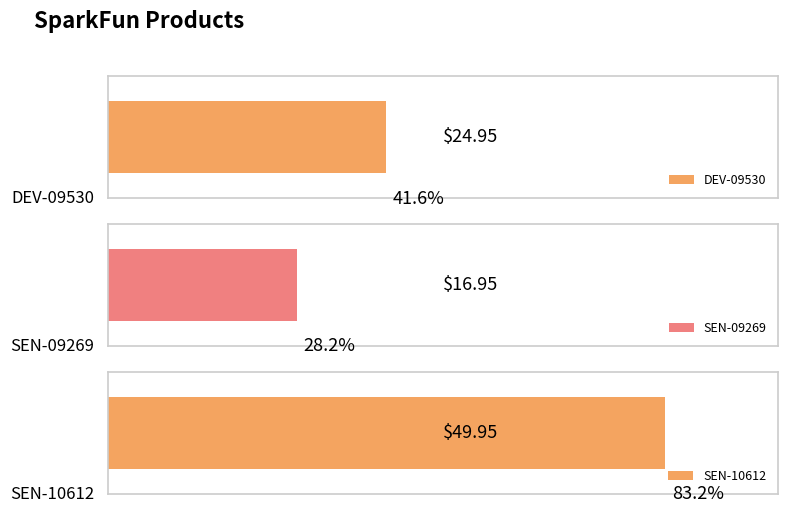

Between DEV-09530 and SEN-10612, which is larger?

SEN-10612